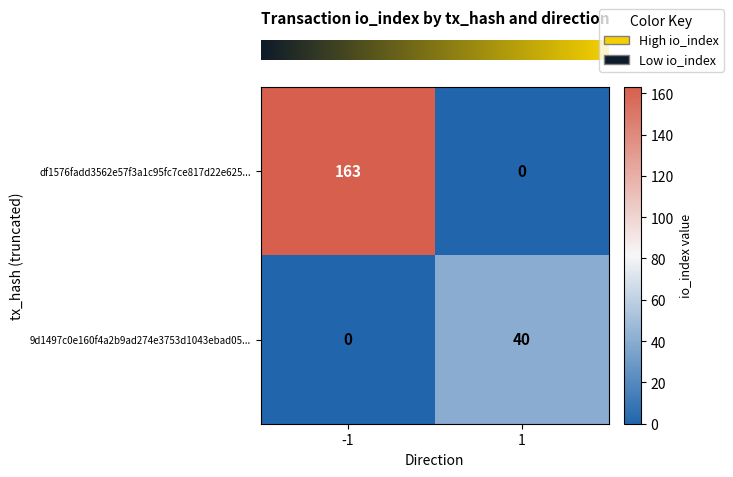

Which series has the largest total across all categories?

df1576fadd3562e57f3a1c95fc7ce817d22e625...